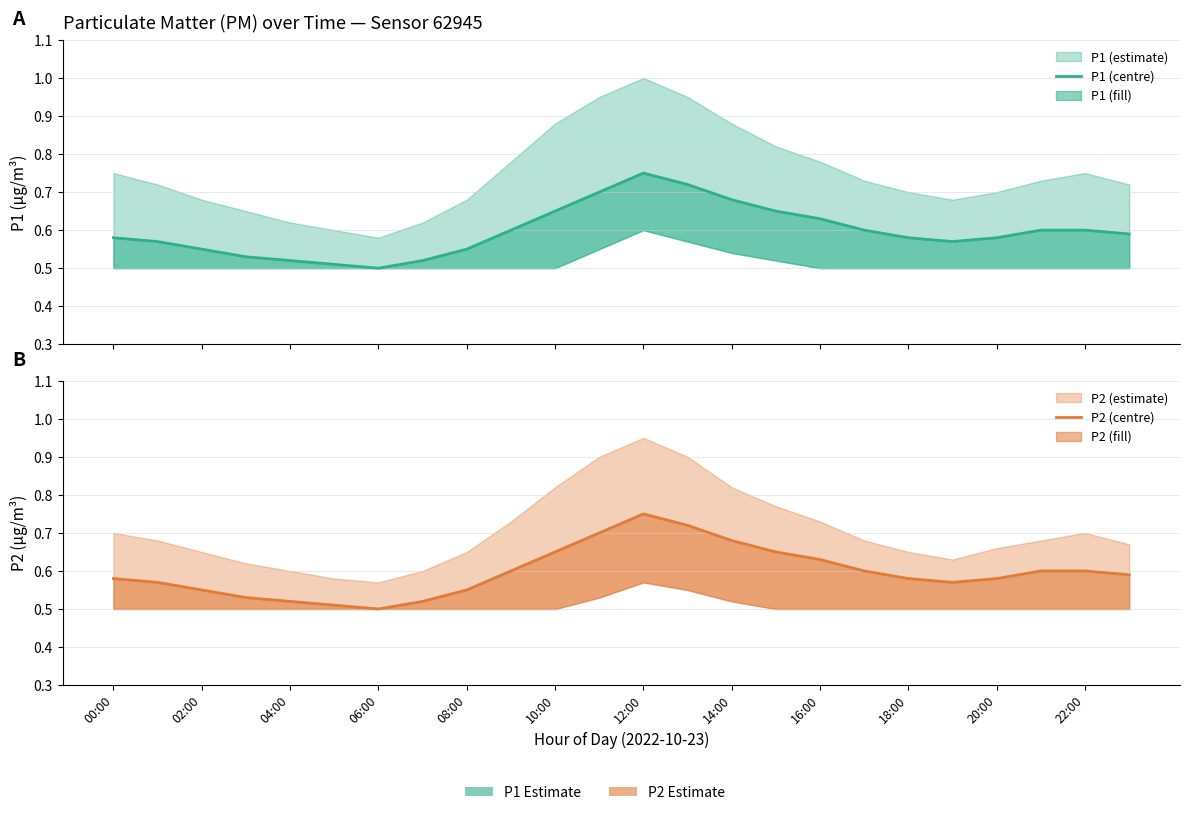

What is the average value of the P1 series?

0.6